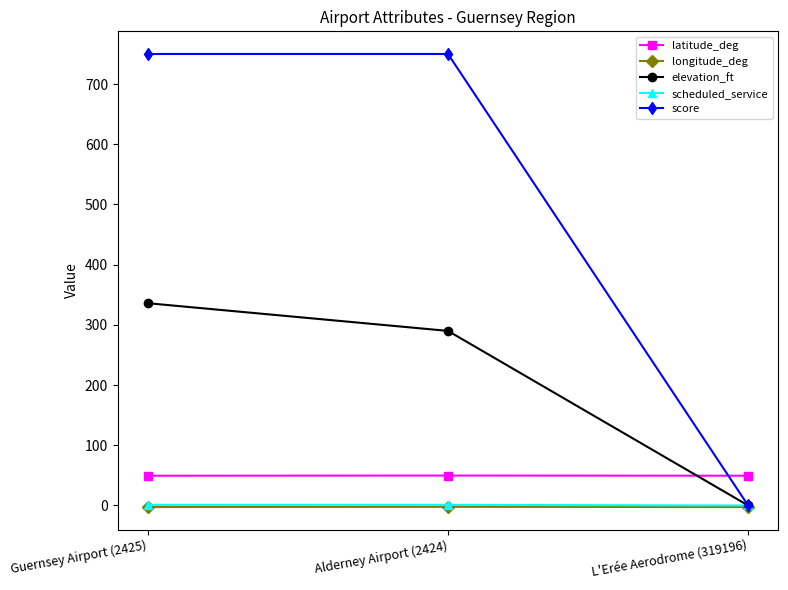

What is the label of the 3rd point from the left?

L'Erée Aerodrome (319196)